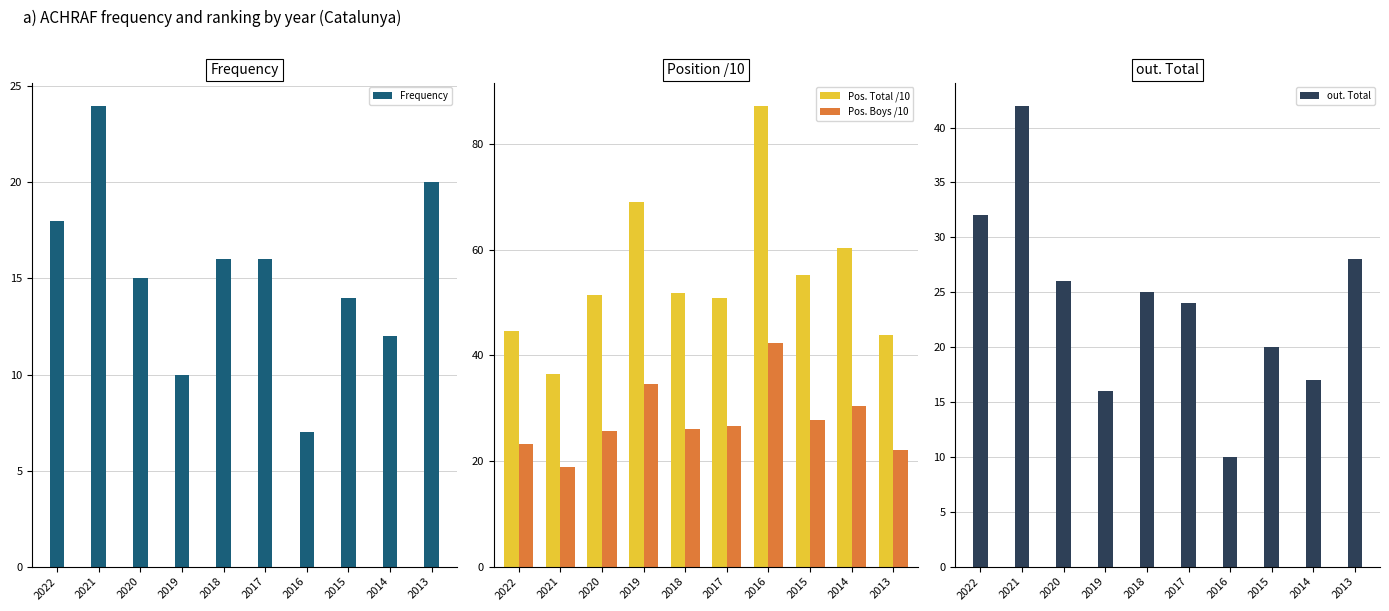

Which series has the widest spread of values?

Pos. Total /10